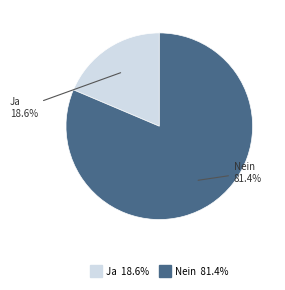

Count the number of slices in the pie.

2